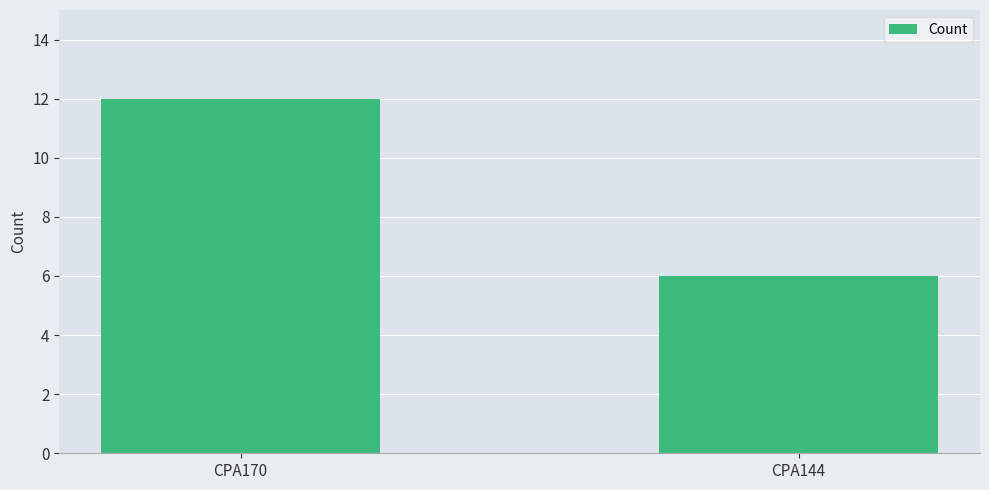

What is the change in value from CPA170 to CPA144?

-6